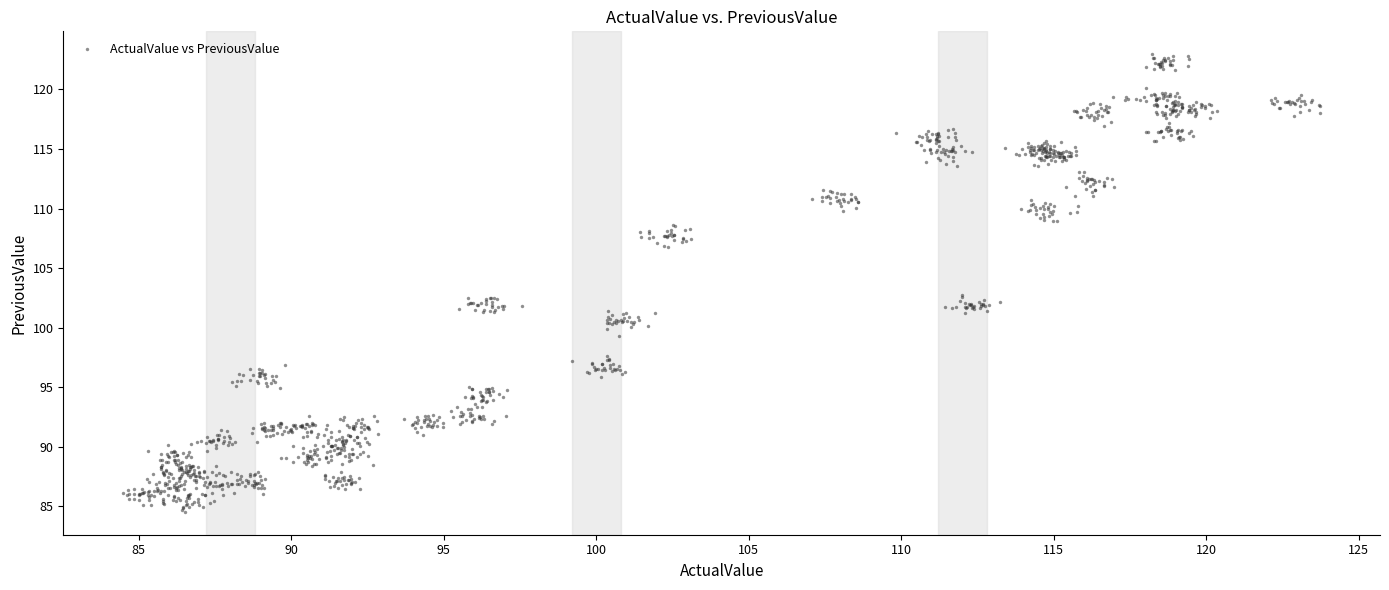

What is the range of Y values (max minus min)?

38.4